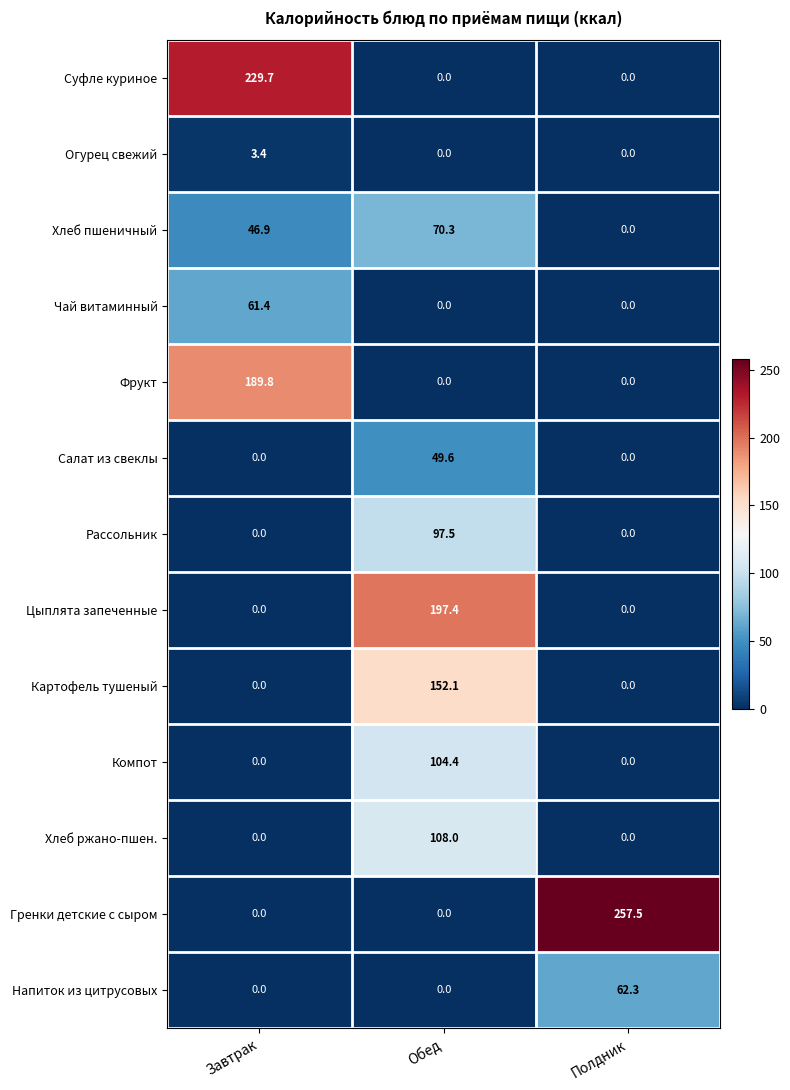

Which series changed the most between Завтрак and Обед?

Суфле куриное